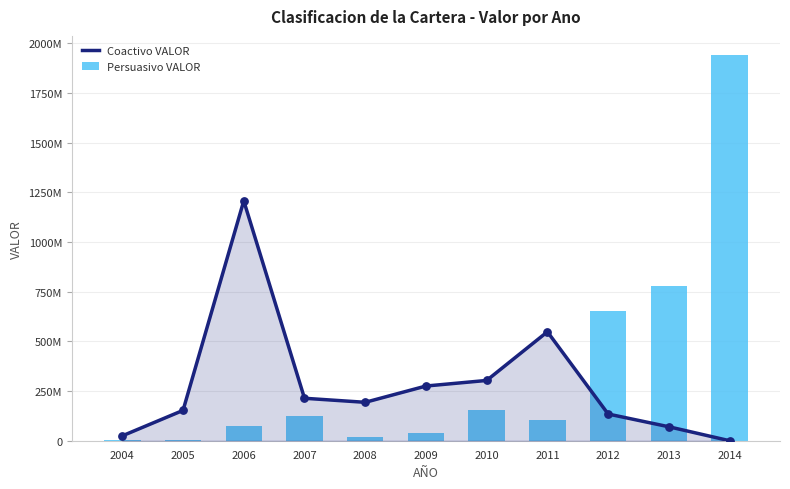

At how many categories does at least one series exceed 903068645?

2